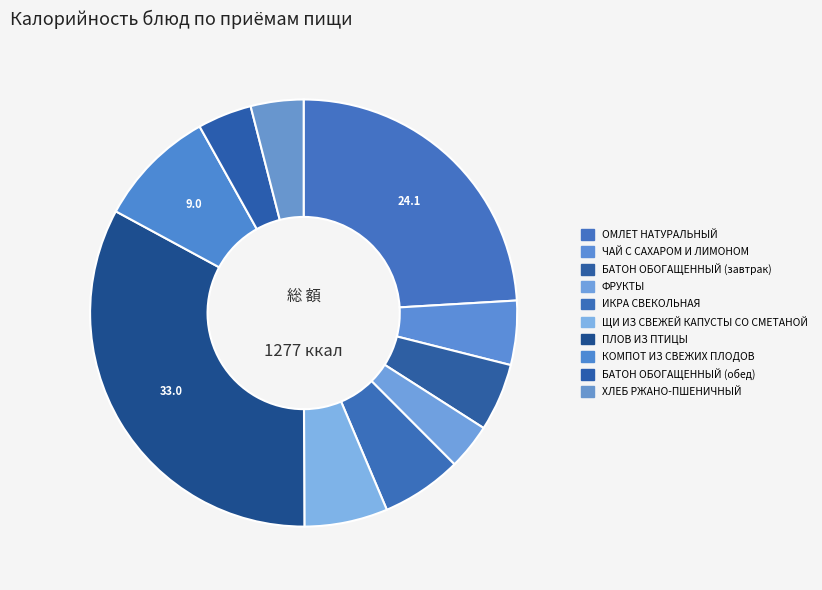

Count the number of slices in the pie.

10